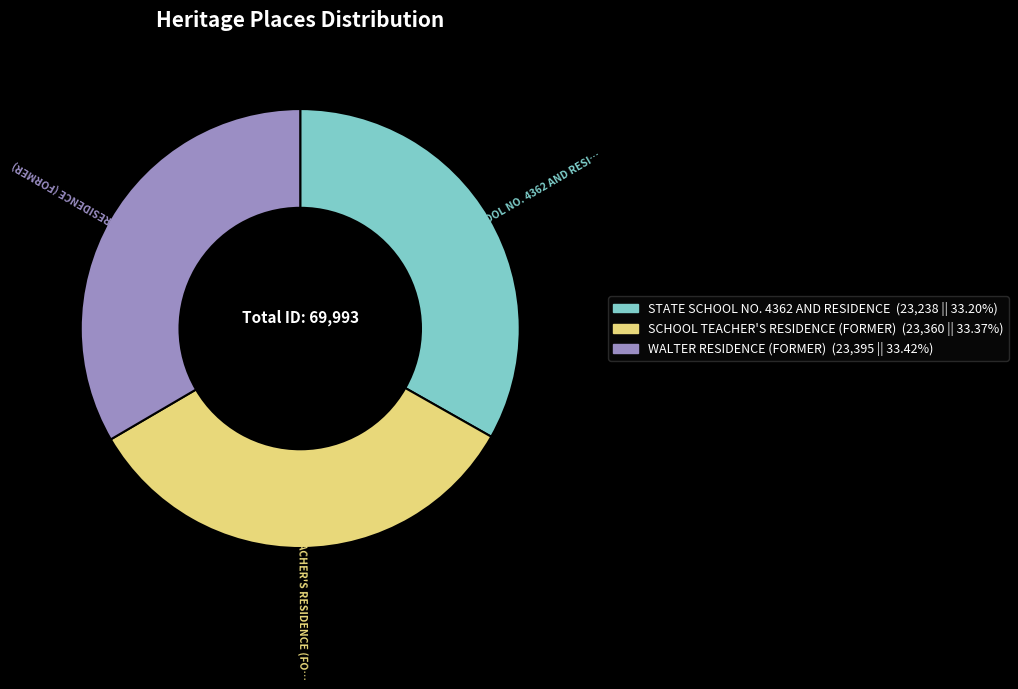

Is there a majority slice in this chart?

No